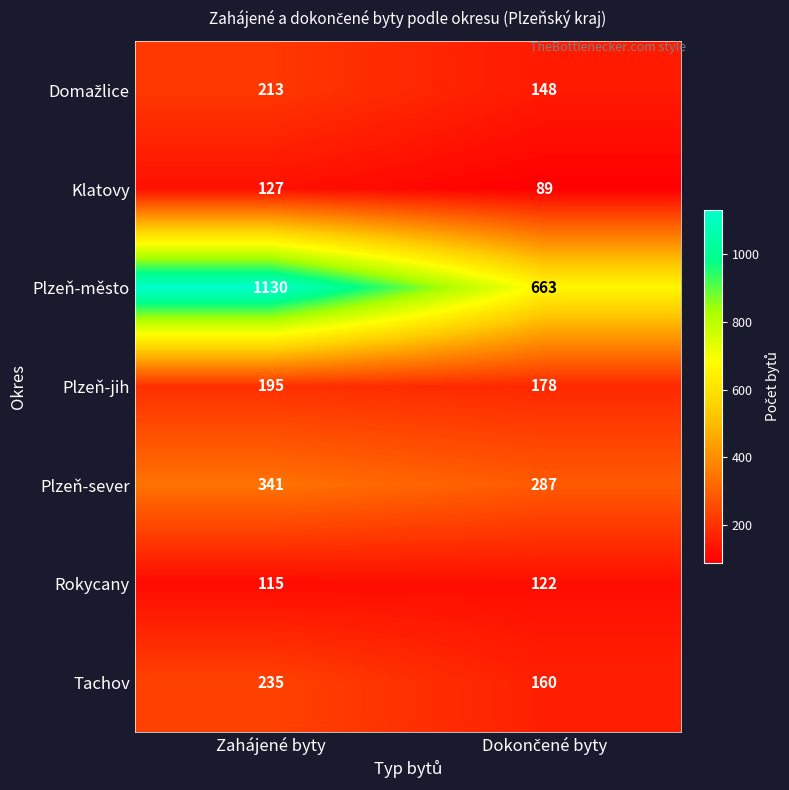

What is the minimum value shown in the chart?

89